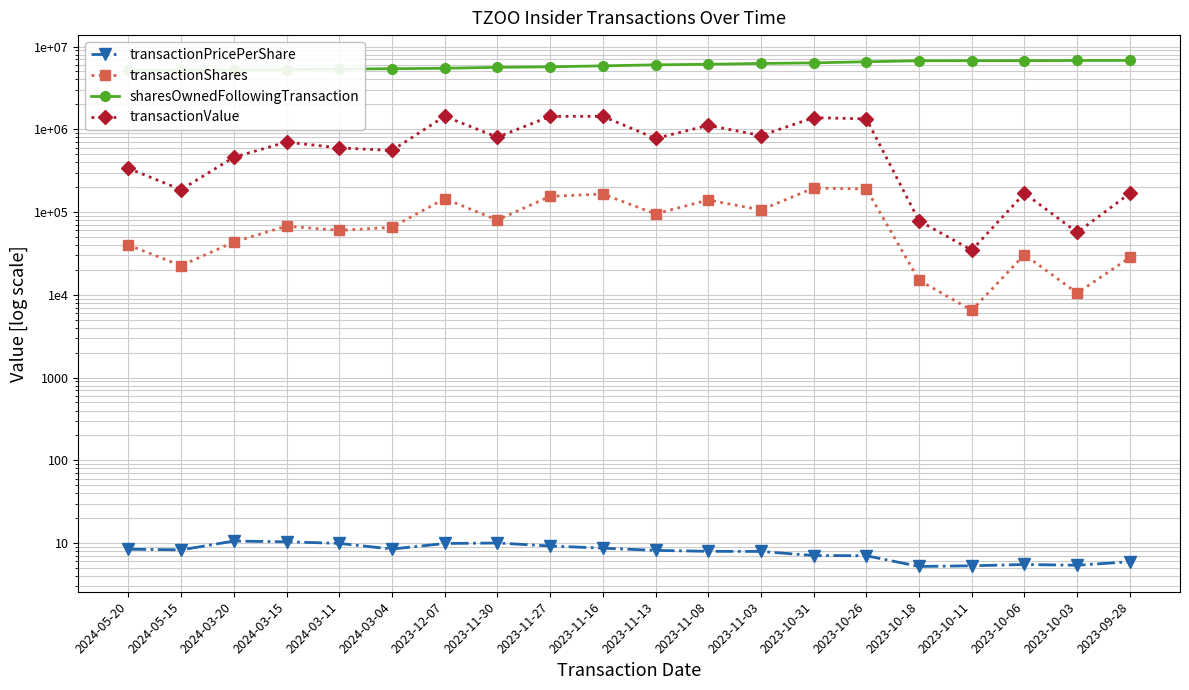

What is the label of the 20th point from the left?

2023-09-28